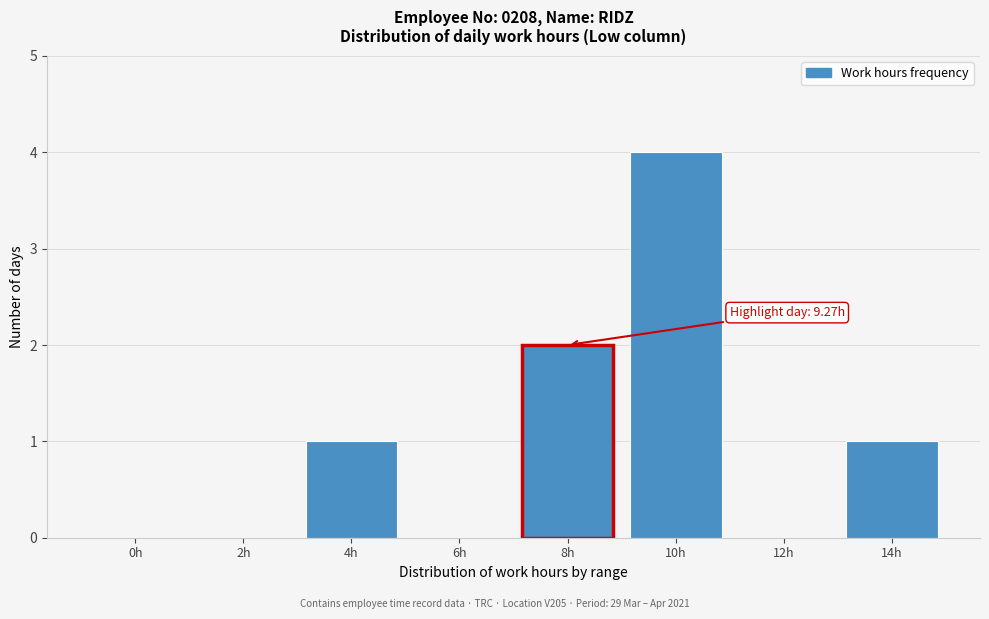

Reading left to right, what are all the values shown in this chart?

0h=0	2h=0	4h=1	6h=0	8h=2	10h=4	12h=0	14h=1